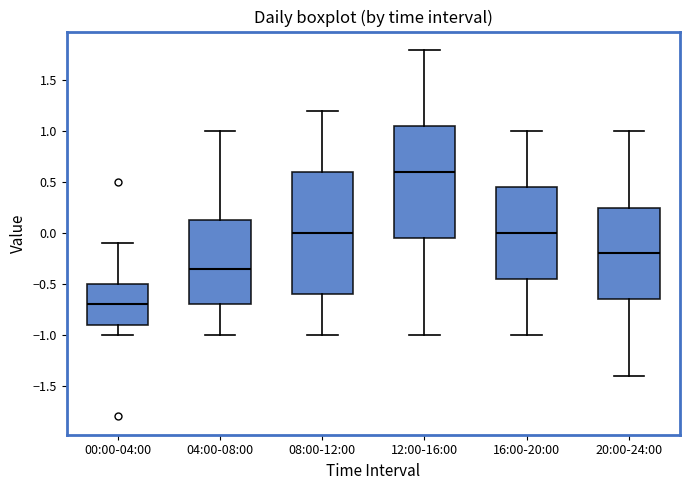

Comparing the boxes themselves (not the whiskers), which one is the tallest?

08:00-12:00